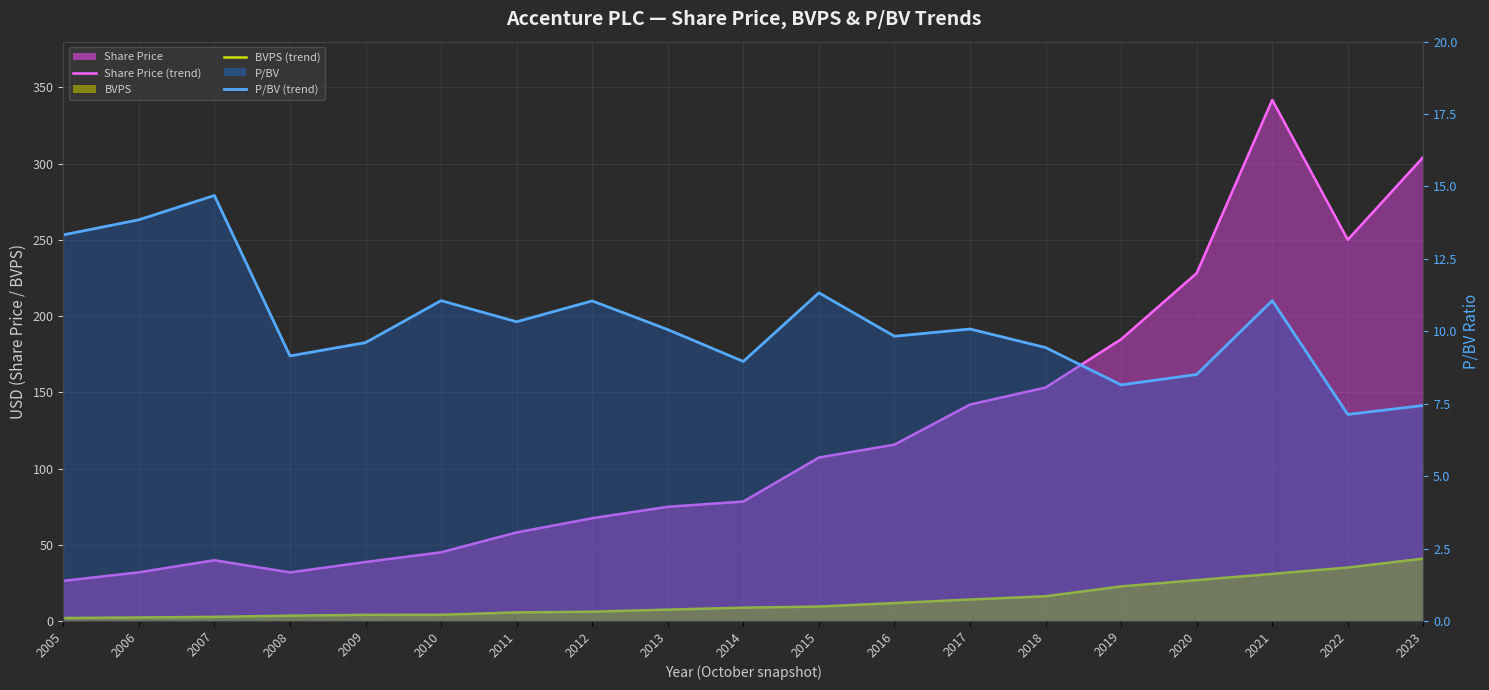

How many data points in BVPS (line) are less than 8?

9